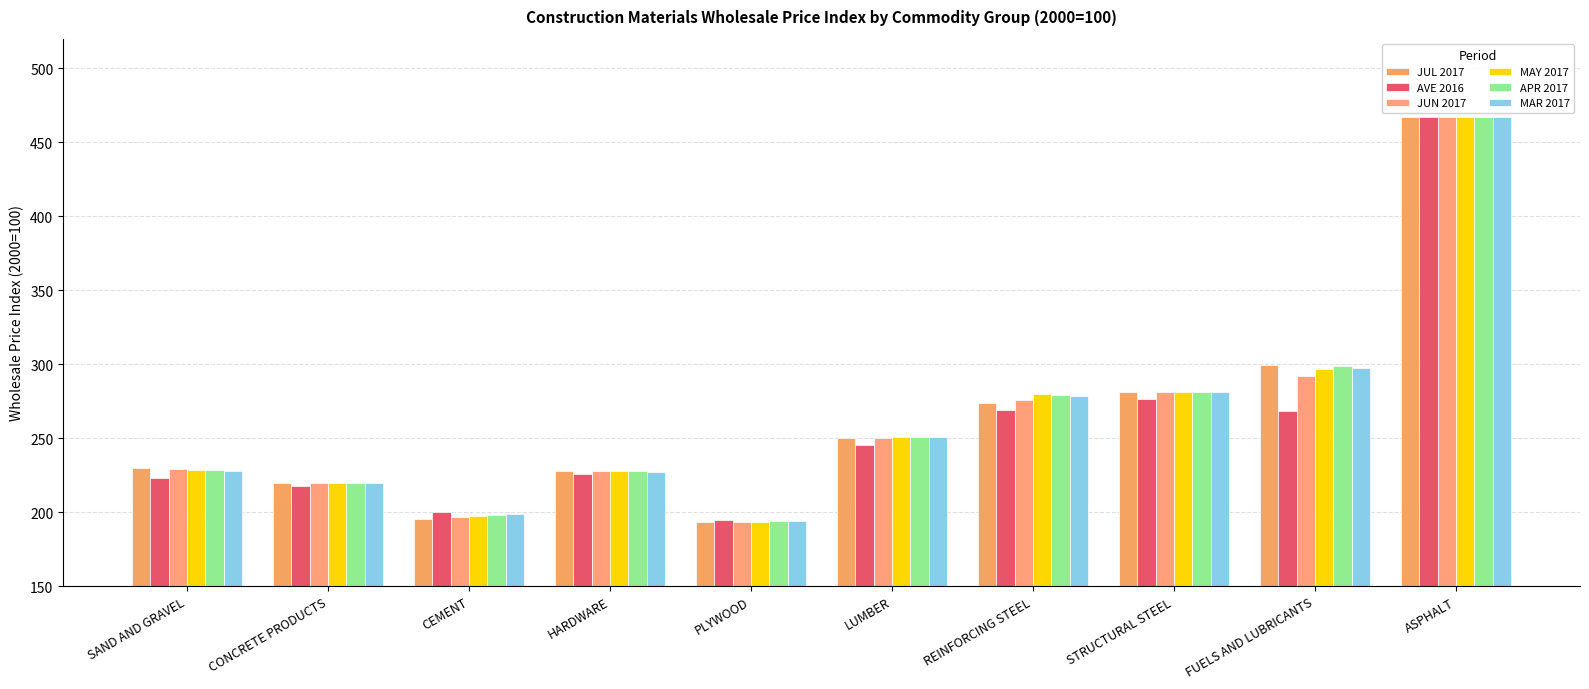

What are all the series names shown in the legend?

JUL 2017, AVE 2016, JUN 2017, MAY 2017, APR 2017, MAR 2017